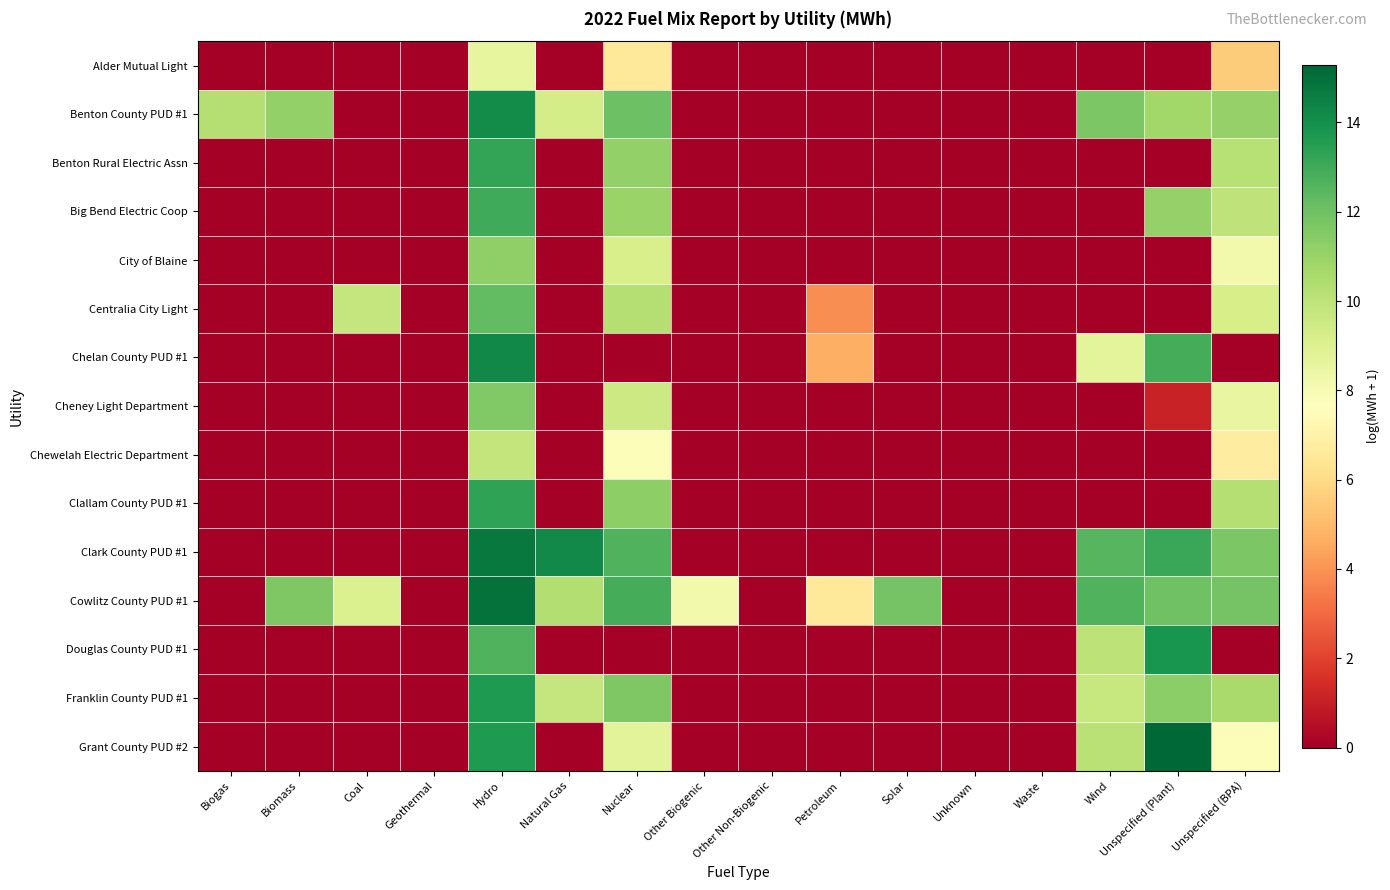

How many categories are shown in the chart?

16